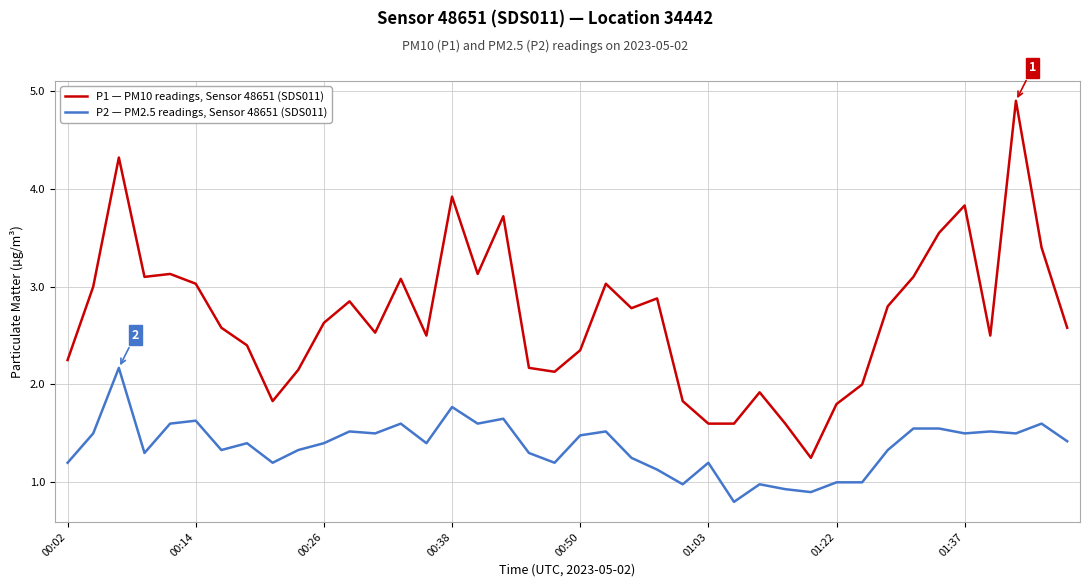

At how many categories does at least one series exceed 4?

2